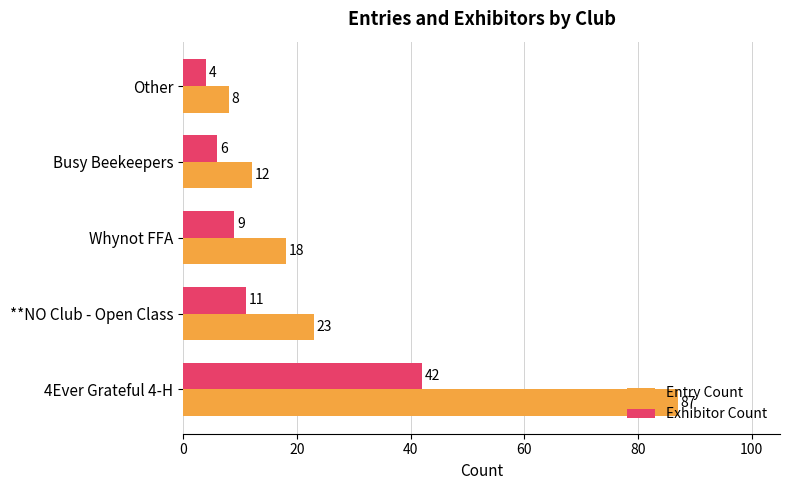

Where is Entry Count nearest to the value 47?

**NO Club - Open Class